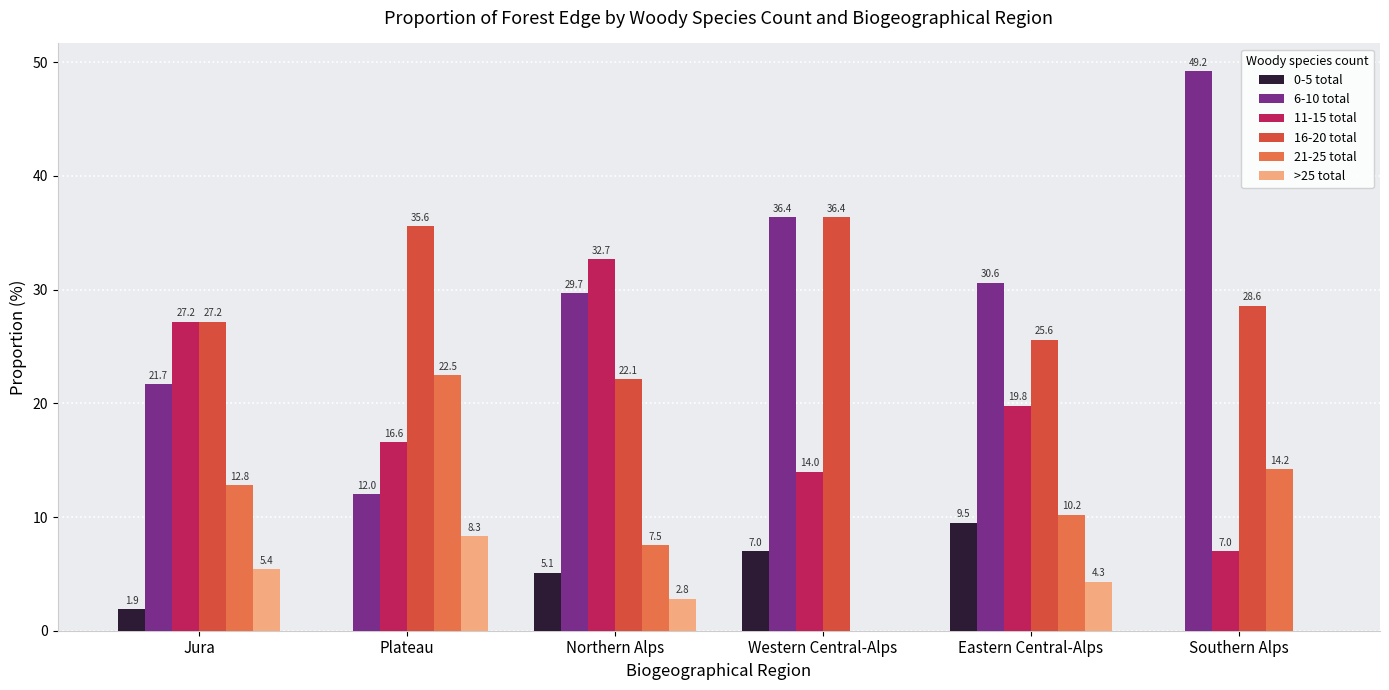

Between Jura and Southern Alps, which series saw the biggest shift?

6-10 total